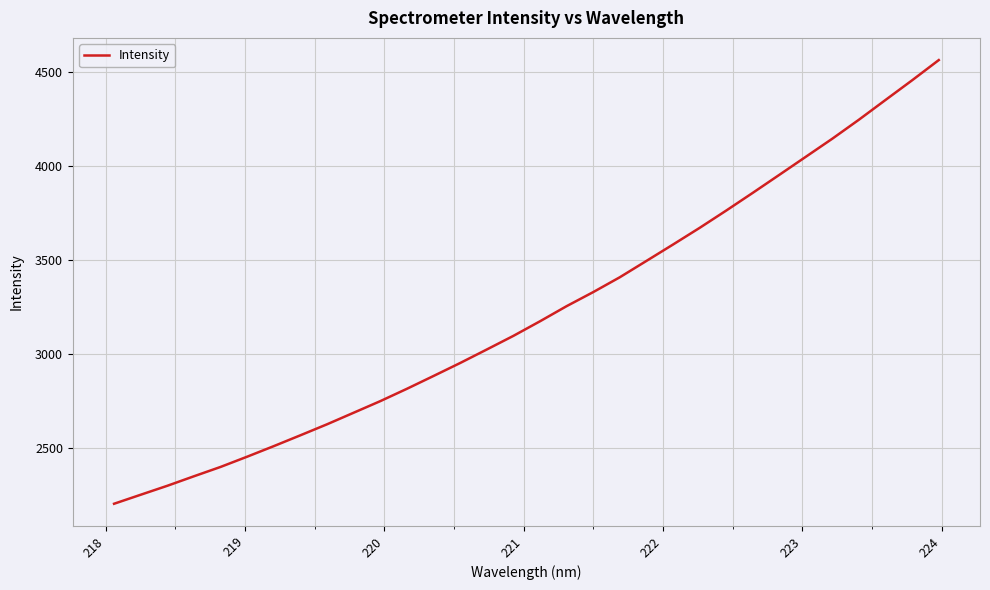

What is the difference between the maximum and minimum values?

2357.4